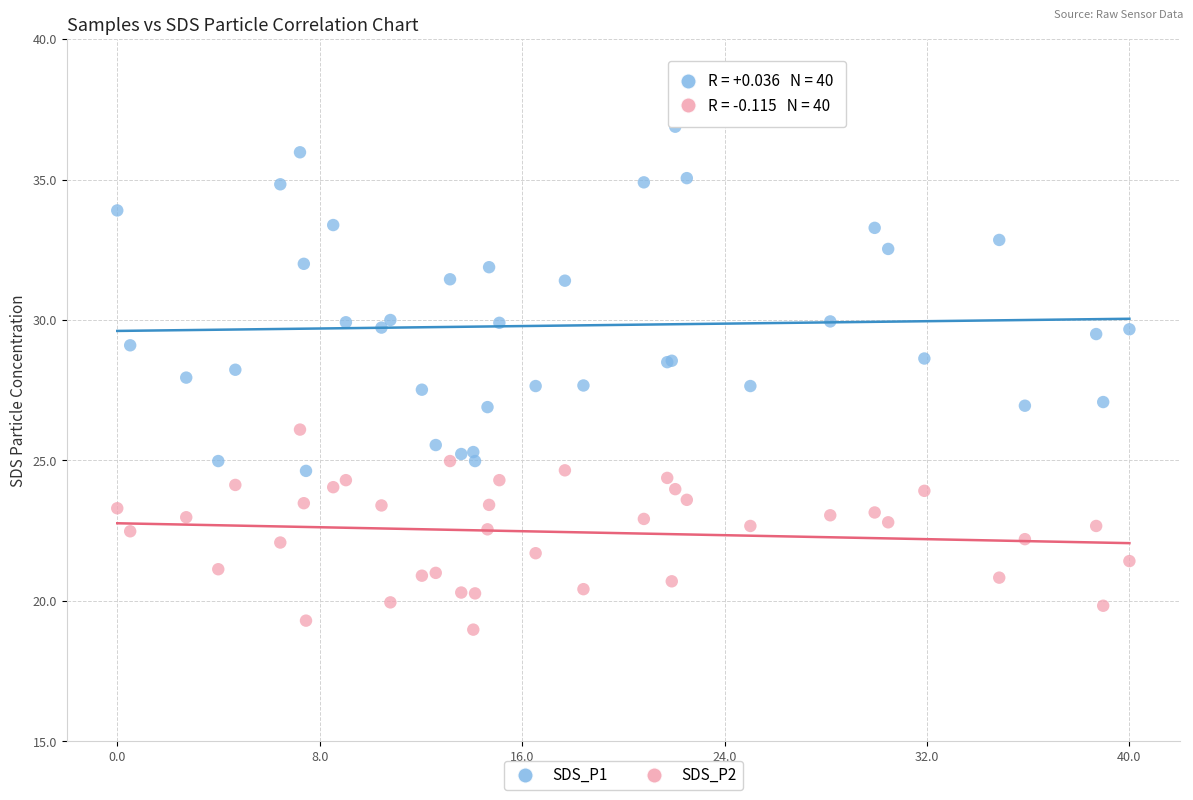

Which series contains the lowest Y value?

SDS_P2